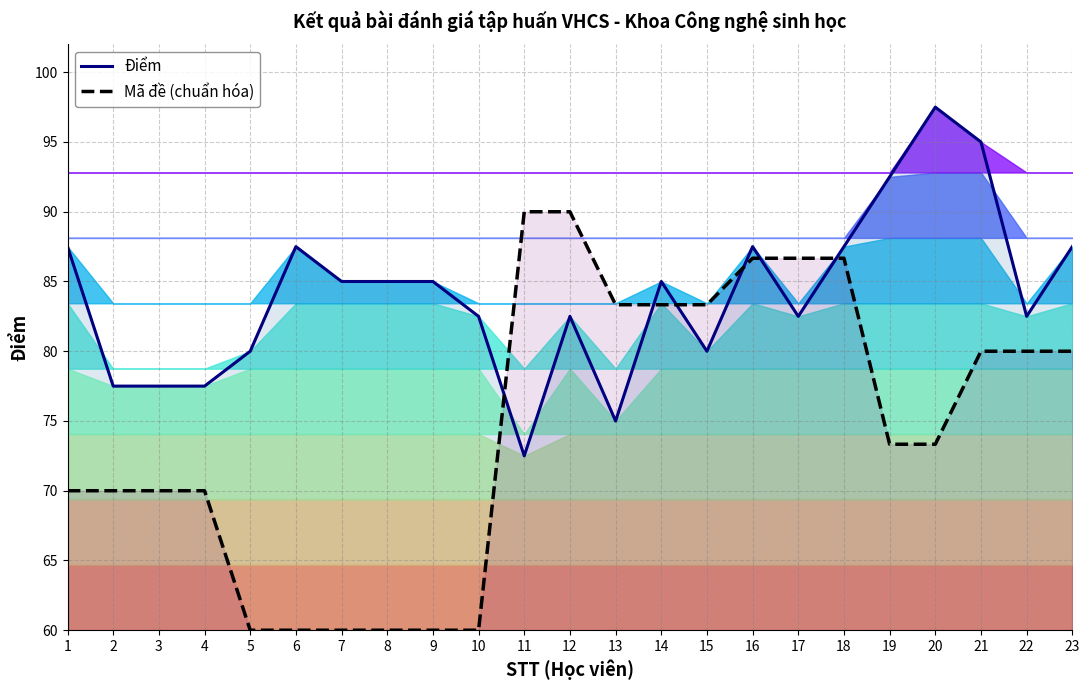

Reading right to left, what are all the values shown in this chart?

Điểm: 87.5	82.5	95.0	97.5	92.5	87.5	82.5	87.5	80.0	85.0	75.0	82.5	72.5	82.5	85.0	85.0	85.0	87.5	80.0	77.5	77.5	77.5	87.5
Mã đề (chuẩn hóa): 80.0	80.0	80.0	73.3	73.3	86.7	86.7	86.7	83.3	83.3	83.3	90.0	90.0	60.0	60.0	60.0	60.0	60.0	60.0	70.0	70.0	70.0	70.0